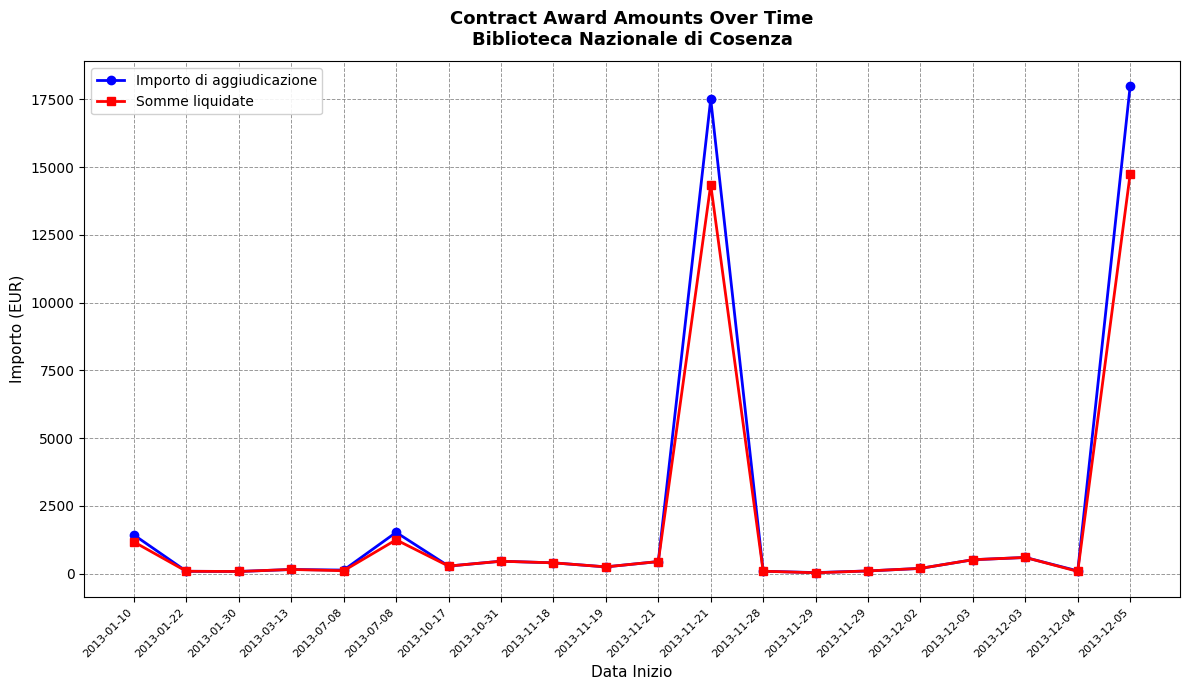

True or false: Somme liquidate and Importo di aggiudicazione intersect in this chart.

False